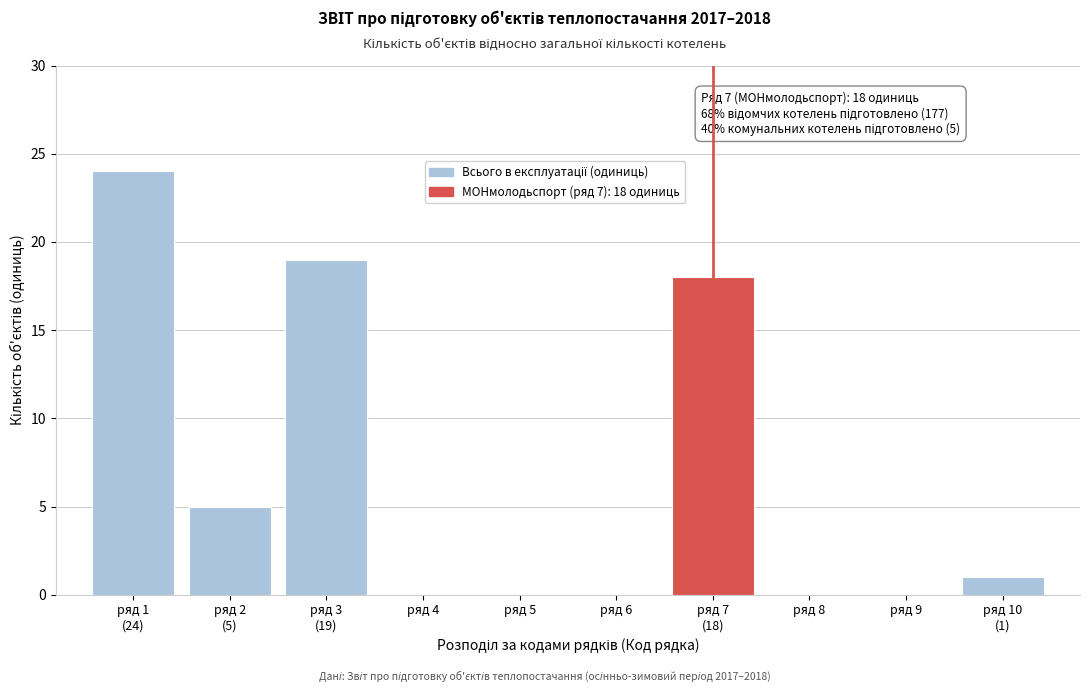

What is the sum of all values?

67